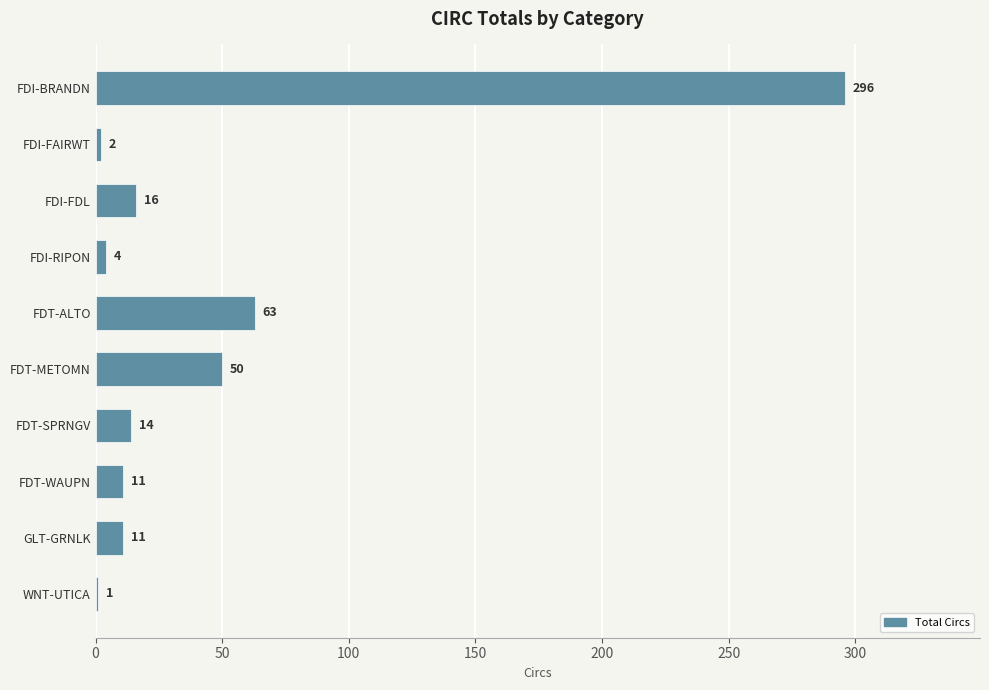

Reading top to bottom, list all the values displayed in this chart.

FDI-BRANDN=296	FDI-FAIRWT=2	FDI-FDL=16	FDI-RIPON=4	FDT-ALTO=63	FDT-METOMN=50	FDT-SPRNGV=14	FDT-WAUPN=11	GLT-GRNLK=11	WNT-UTICA=1